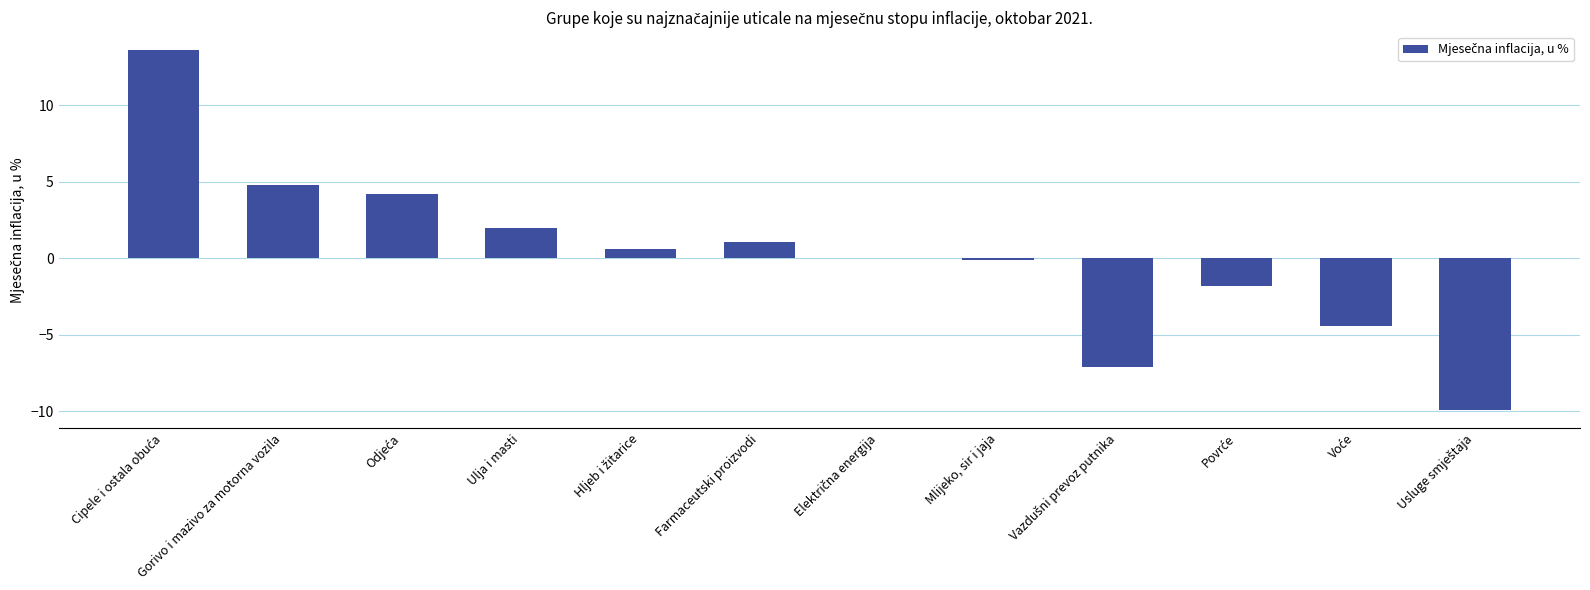

What is the sum of all values?

2.8